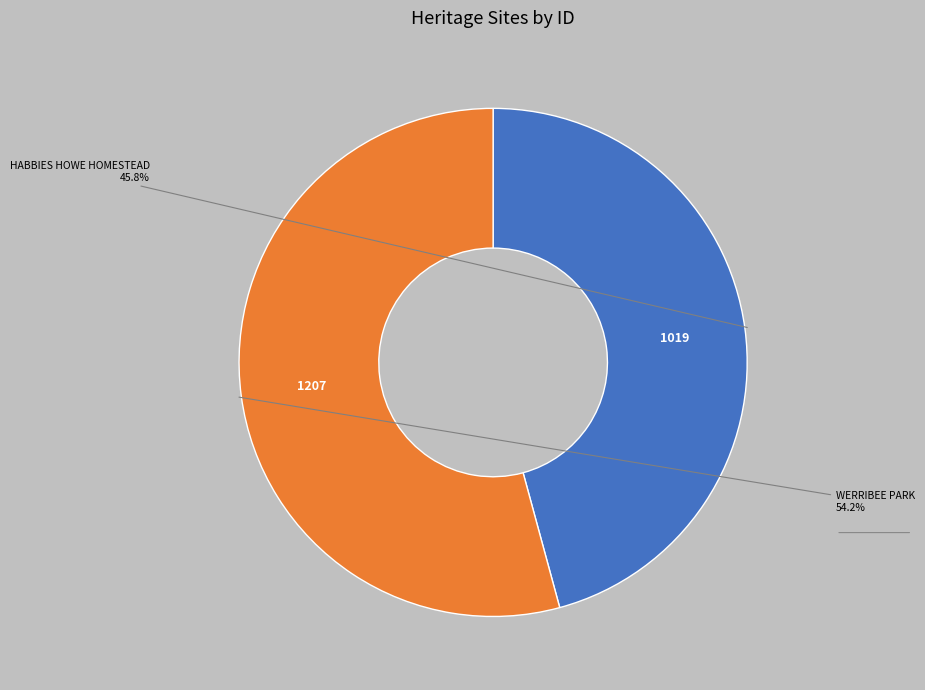

Count the number of slices in the pie.

2